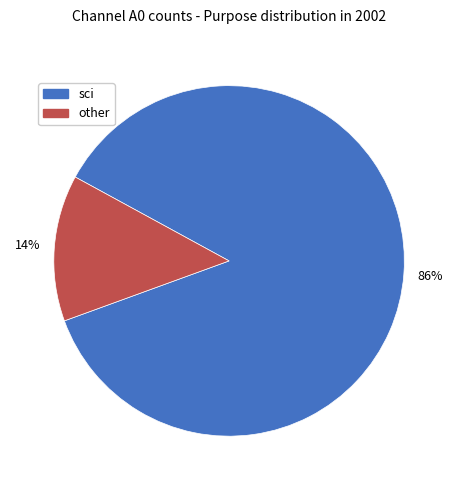

To the nearest percent, what is the average slice percentage?

50%